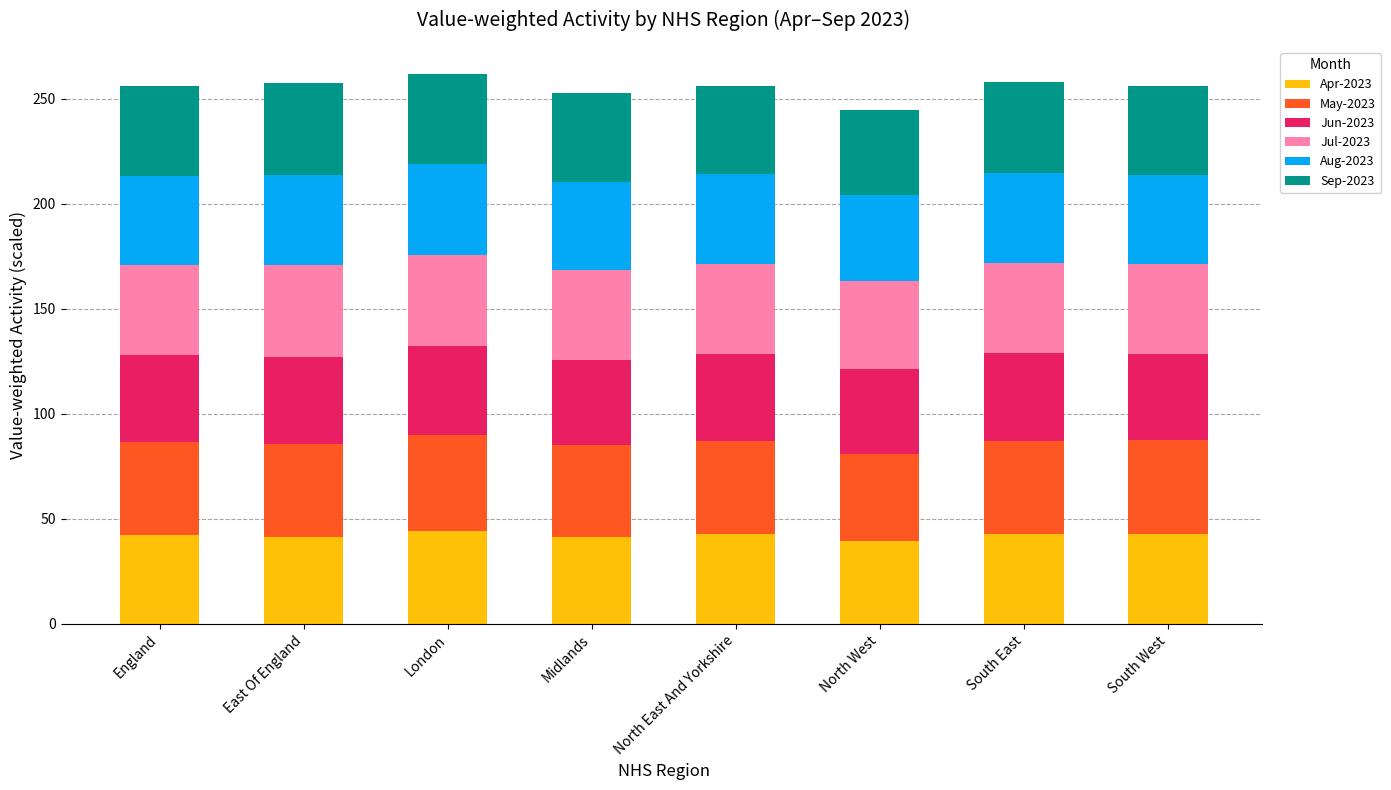

What is the total value across all series at East Of England?

257.7